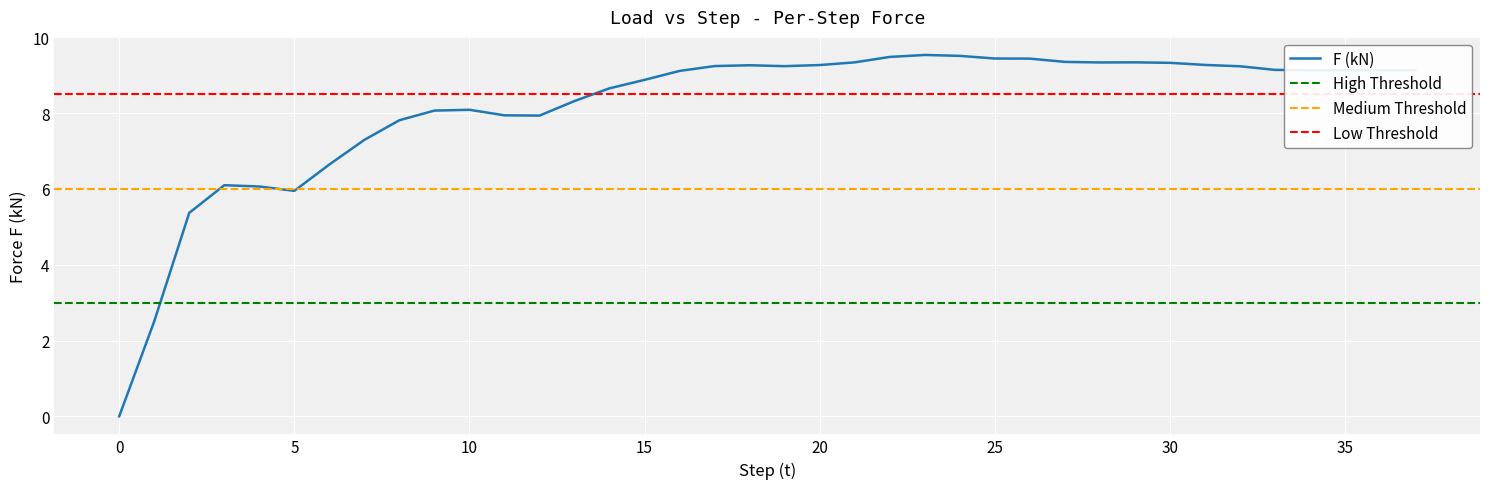

Where is the first local maximum?

3